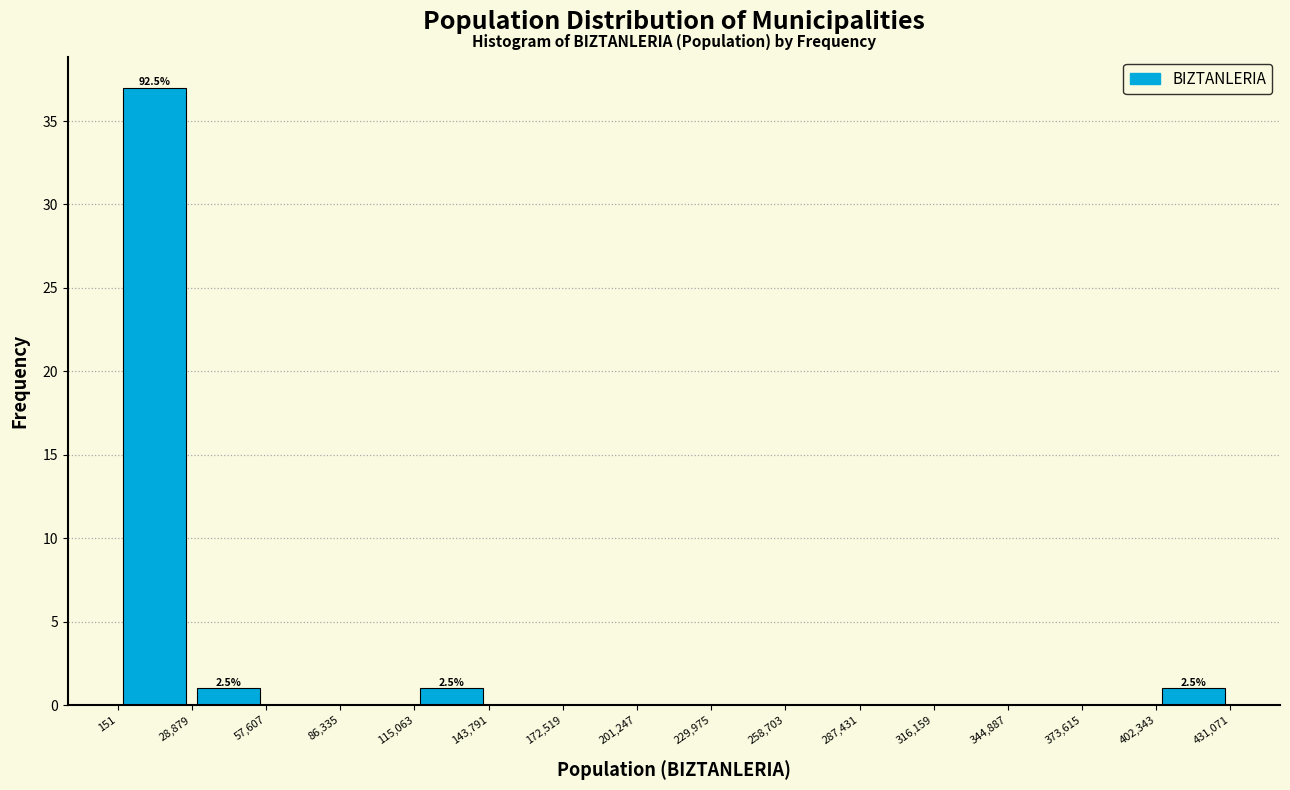

Which range on the x-axis has the tallest bar?

151 to 28,879